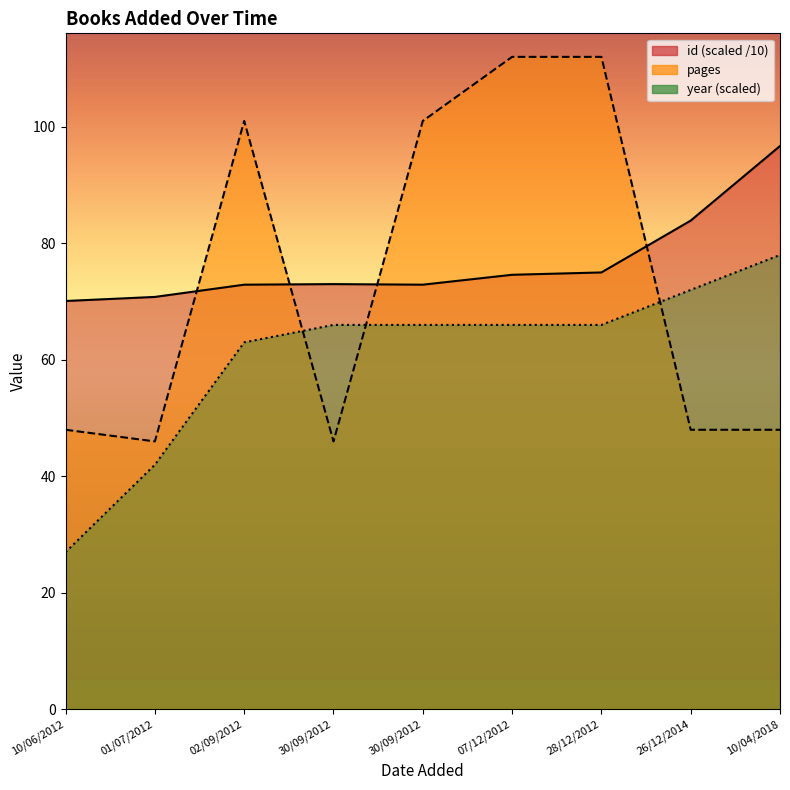

Where does the year series first go above 66?

26/12/2014